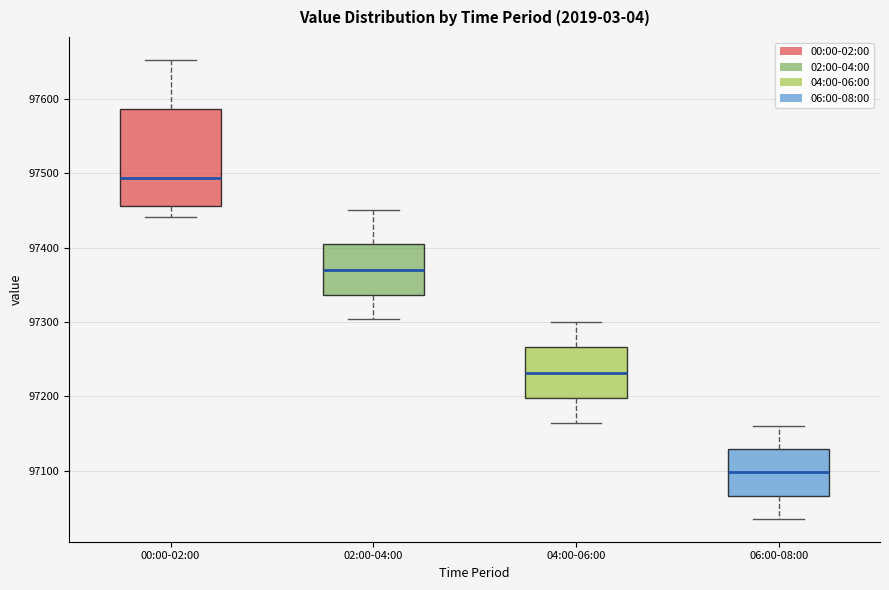

Reading left to right, transcribe this box plot: for each box, give where its median line is, the range the box spans, and where its two whiskers end, as read against the y-axis. The values are not printed on the chart, so give them approximately, as read against the axis.

00:00-02:00: median 97490, box 97460 to 97590, whiskers 97440 to 97650
02:00-04:00: median 97370, box 97340 to 97400, whiskers 97300 to 97450
04:00-06:00: median 97230, box 97200 to 97270, whiskers 97160 to 97300
06:00-08:00: median 97100, box 97070 to 97130, whiskers 97040 to 97160